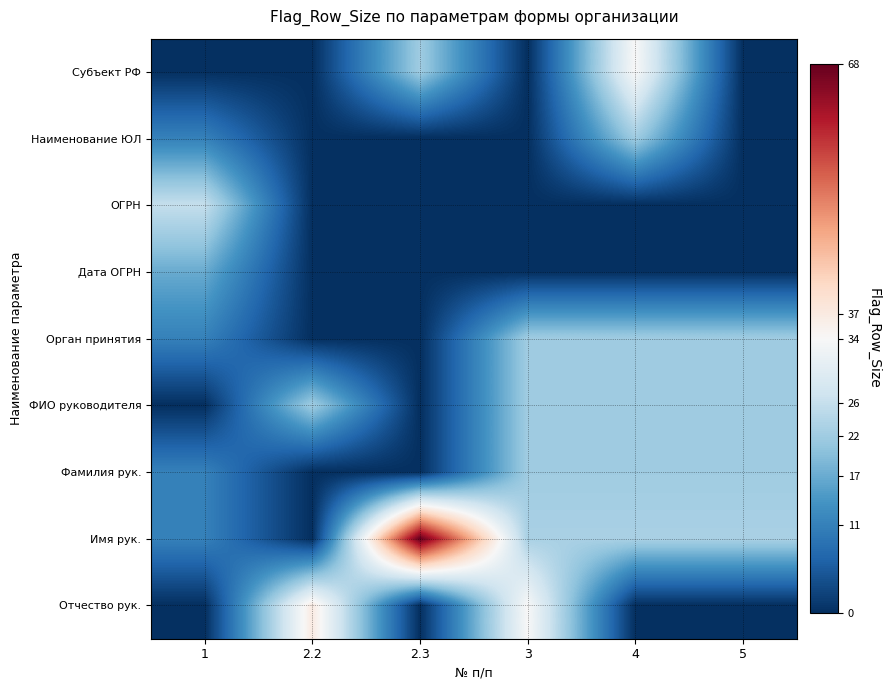

At how many categories does at least one series exceed 54?

1